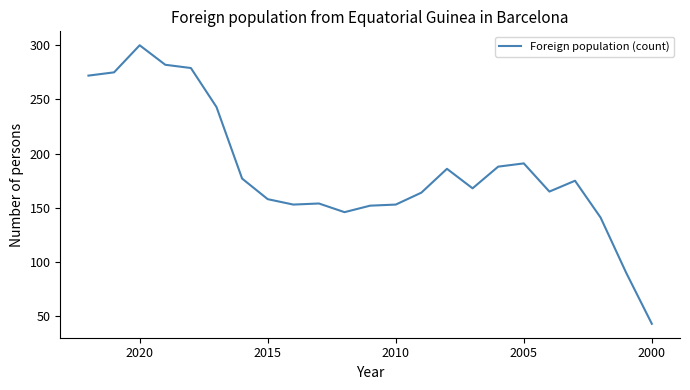

What is the smallest value displayed?

43